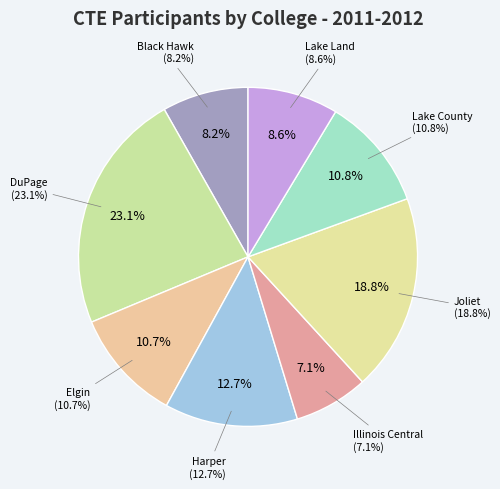

Is it true that Lake Land is 9% of the pie?

True